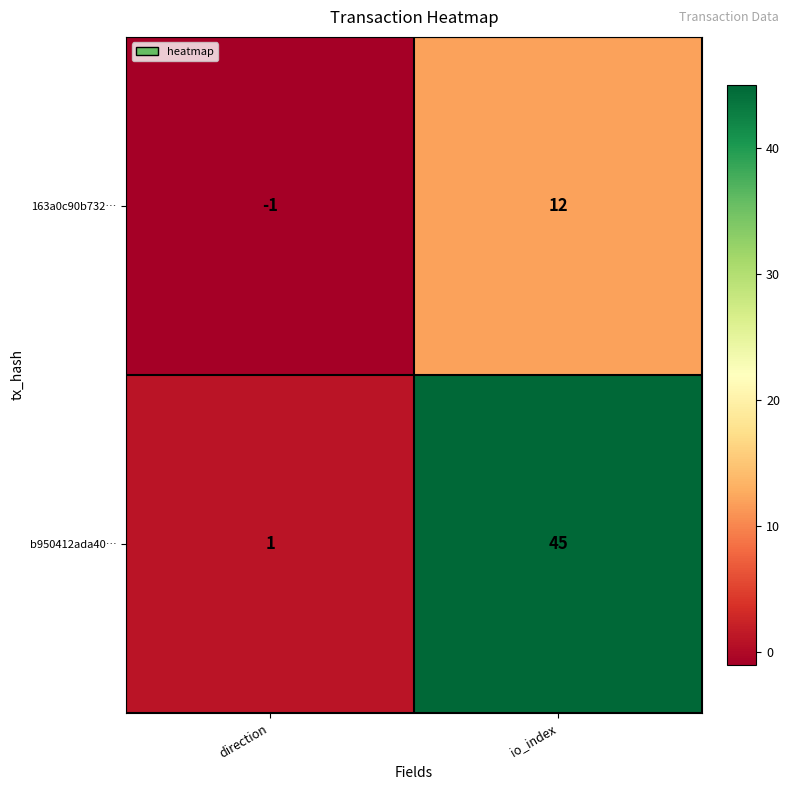

What is the spread (max minus min) of values at io_index?

33